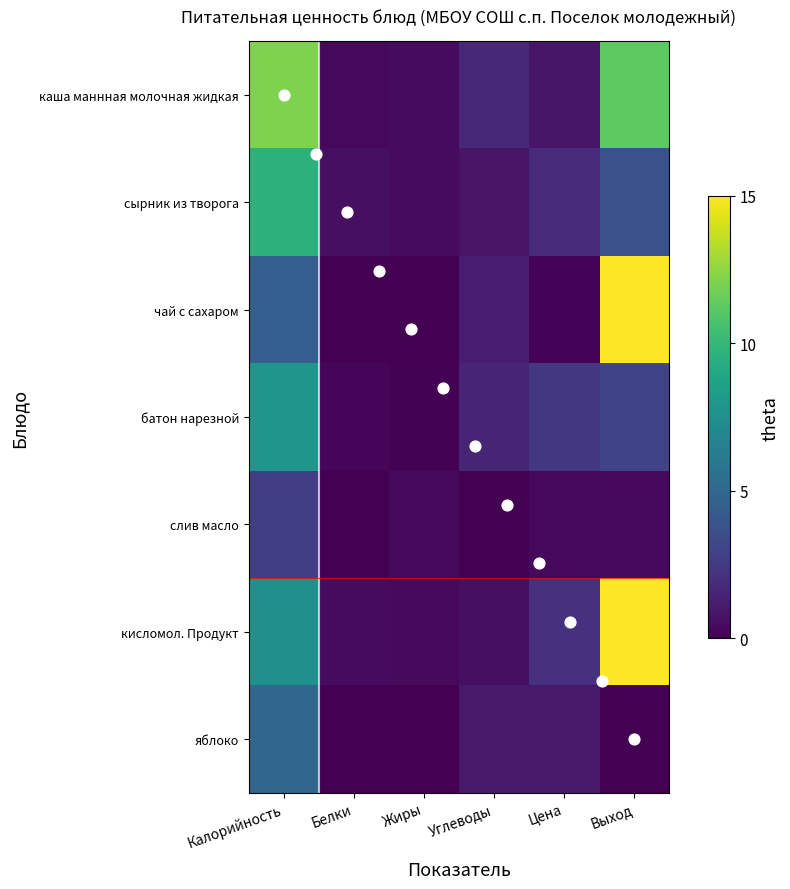

Reading right to left, what are all the values shown in this chart?

каша маннная молочная жидкая: Выход=11.2	Цена=0.9	Углеводы=1.7	Жиры=0.4	Белки=0.3	Калорийность=12.1
сырник из творога: Выход=3.8	Цена=1.8	Углеводы=0.8	Жиры=0.5	Белки=0.6	Калорийность=9.6
чай с сахаром: Выход=15.0	Цена=0.1	Углеводы=1.1	Жиры=0.0	Белки=0.0	Калорийность=4.5
батон нарезной: Выход=3.0	Цена=2.4	Углеводы=1.5	Жиры=0.1	Белки=0.2	Калорийность=7.8
слив масло: Выход=0.4	Цена=0.3	Углеводы=0.0	Жиры=0.3	Белки=0.0	Калорийность=2.8
кисломол. Продукт: Выход=15.0	Цена=2.2	Углеводы=0.6	Жиры=0.4	Белки=0.4	Калорийность=7.5
яблоко: Выход=0.0	Цена=1.0	Углеводы=1.0	Жиры=0.0	Белки=0.0	Калорийность=5.0